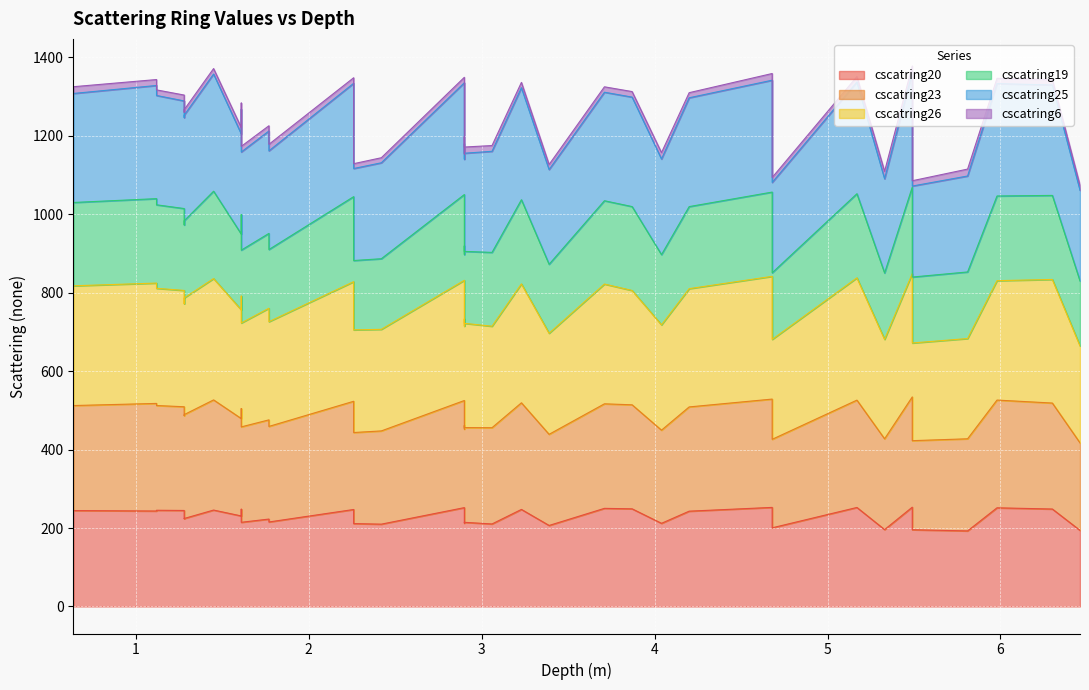

Is the value of cscatring23 at 1.61 greater than the value of cscatring26 at 1.12?

Yes